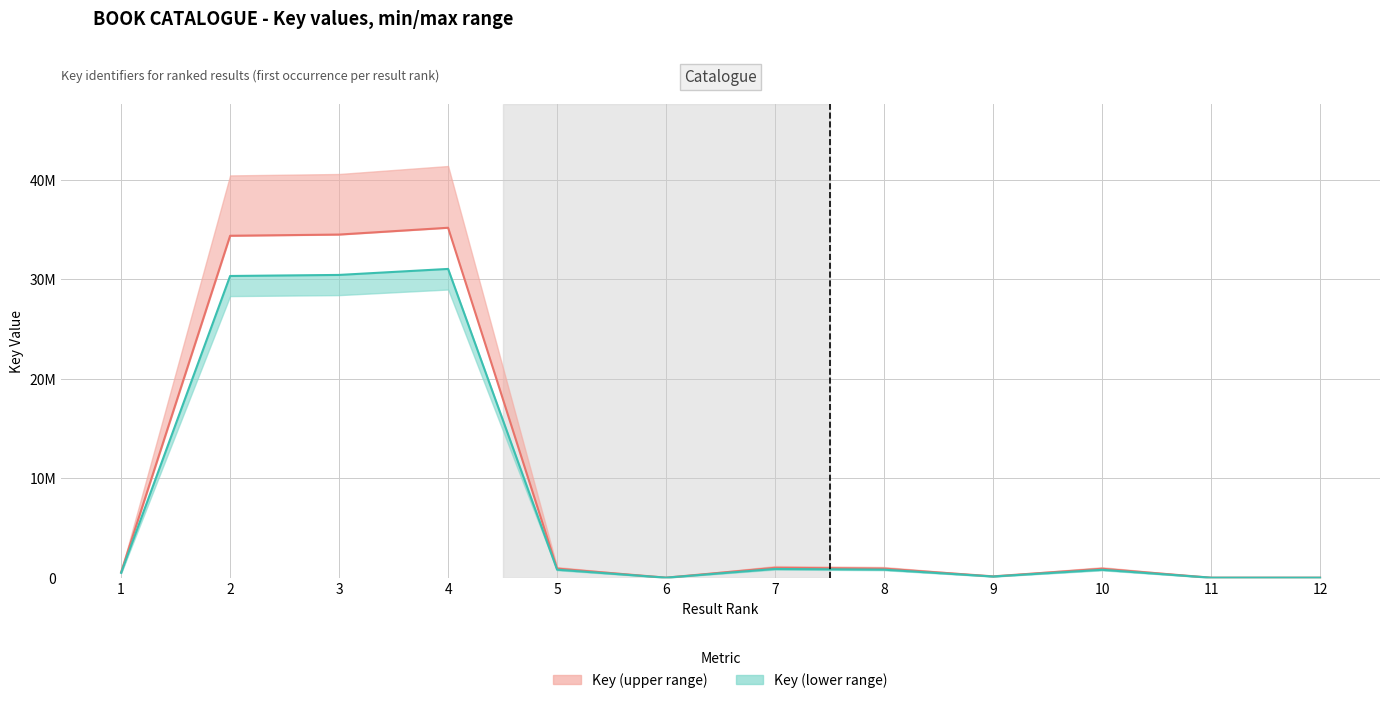

Where does the Key (mid-upper) series first go above 912373?

2